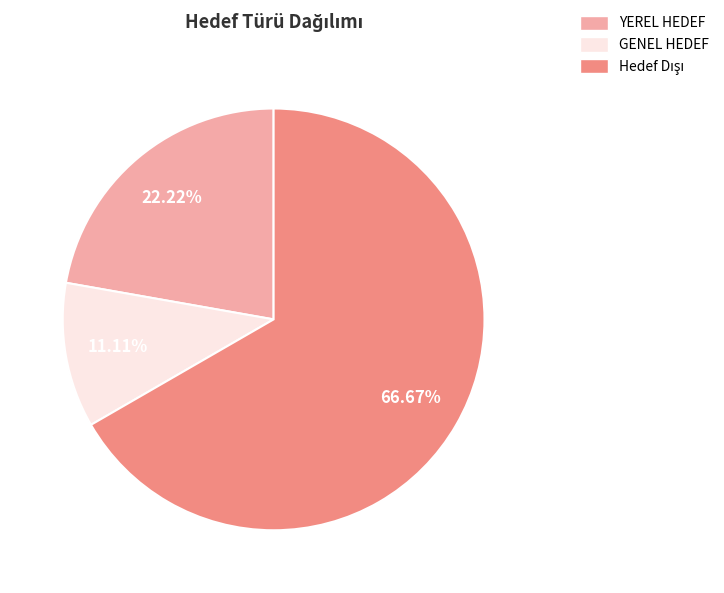

What is the smallest slice in the pie chart?

GENEL HEDEF